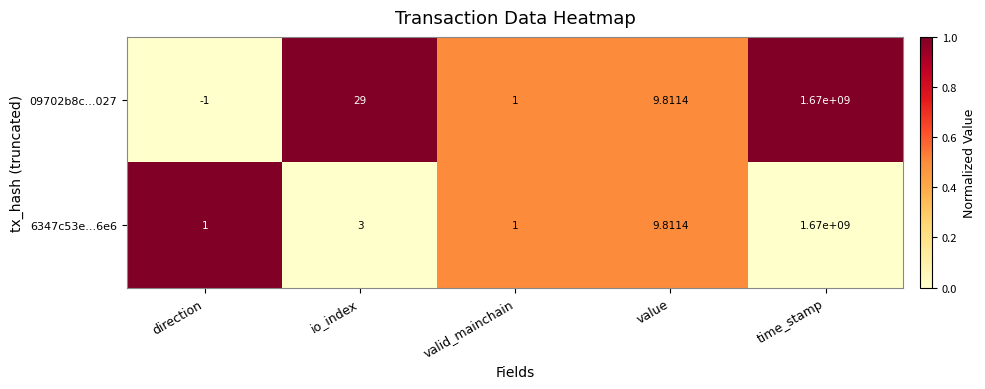

At which category does the chart reach its minimum across all series?

direction